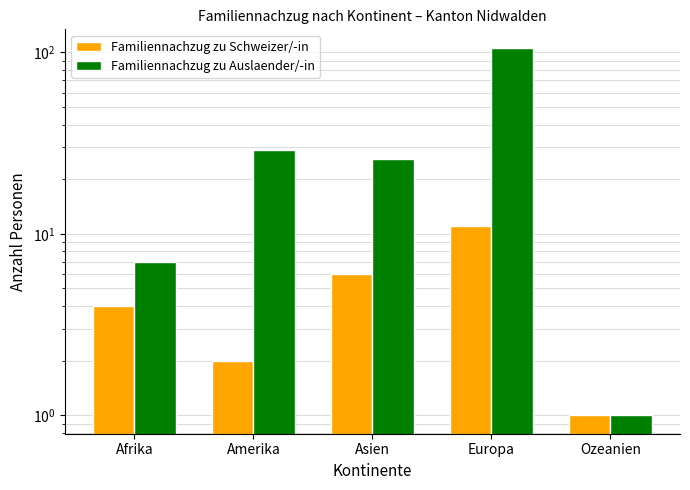

Which series has the widest spread of values?

Familiennachzug zu Auslaender/-in